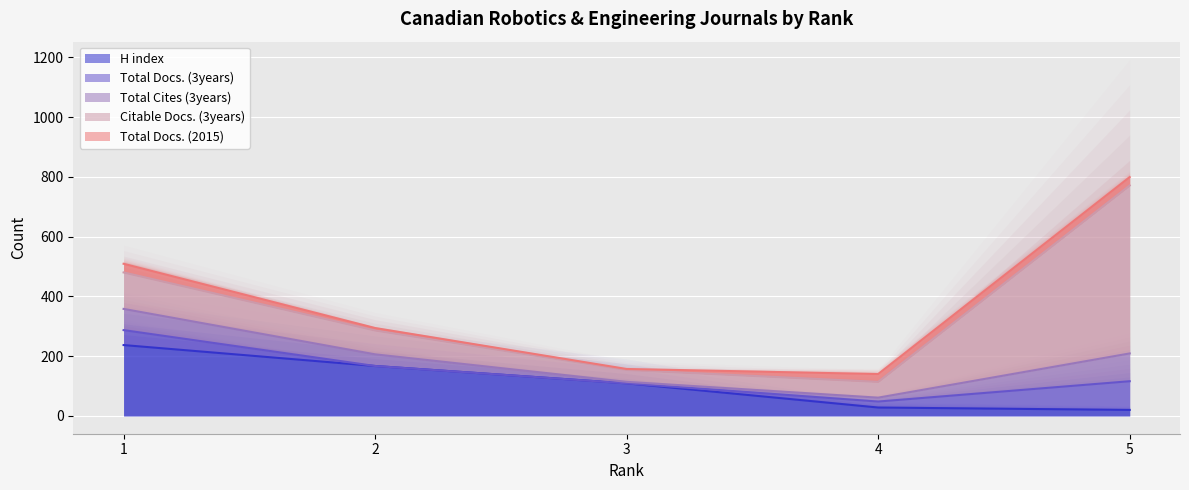

Reading left to right, transcribe all the data shown in this chart.

H index (line): 1=237	2=167	3=109	4=28	5=20
Total Docs. (3years) (line): 1=287	2=167	3=109	4=48	5=116
Total Cites (3years) (line): 1=358	2=206	3=114	4=61	5=209
Citable Docs. (3years) (line): 1=480	2=286	3=154	4=114	5=771
Total Docs. (2015) (line): 1=509	2=294	3=157	4=140	5=799